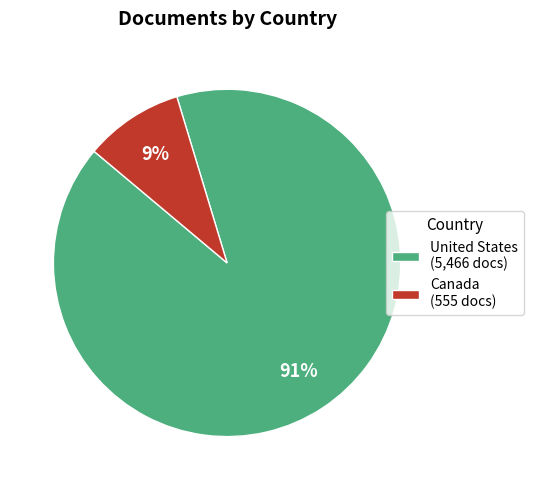

Rank the categories by value from highest to lowest.

United States, Canada